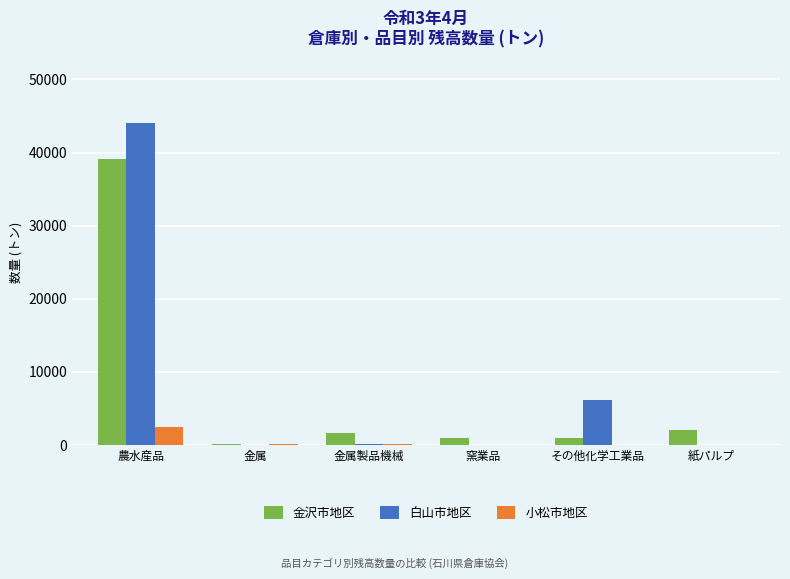

How many distinct data groups are displayed?

3